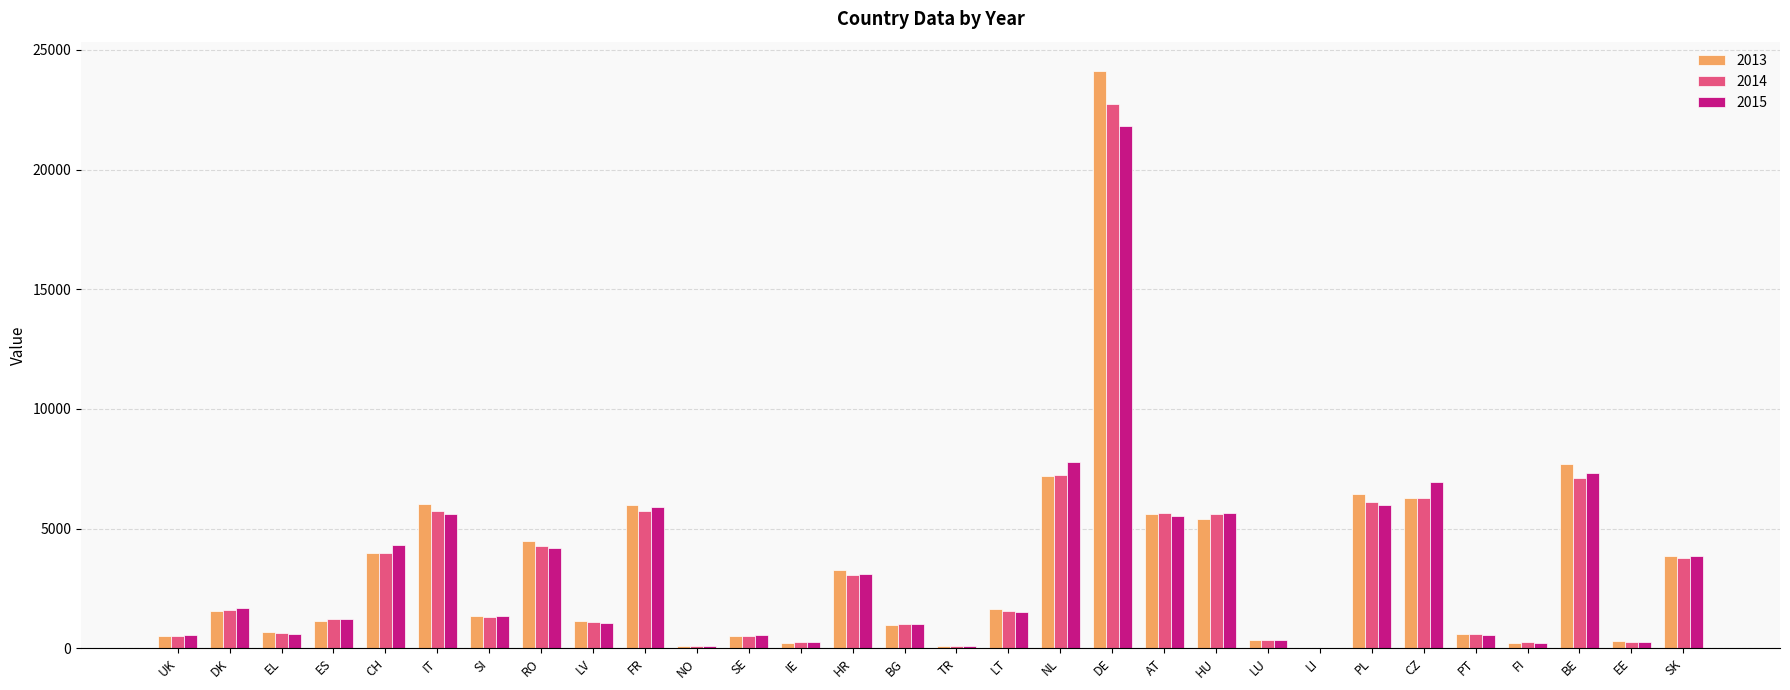

Which category has the highest value in the 2015 series?

DE